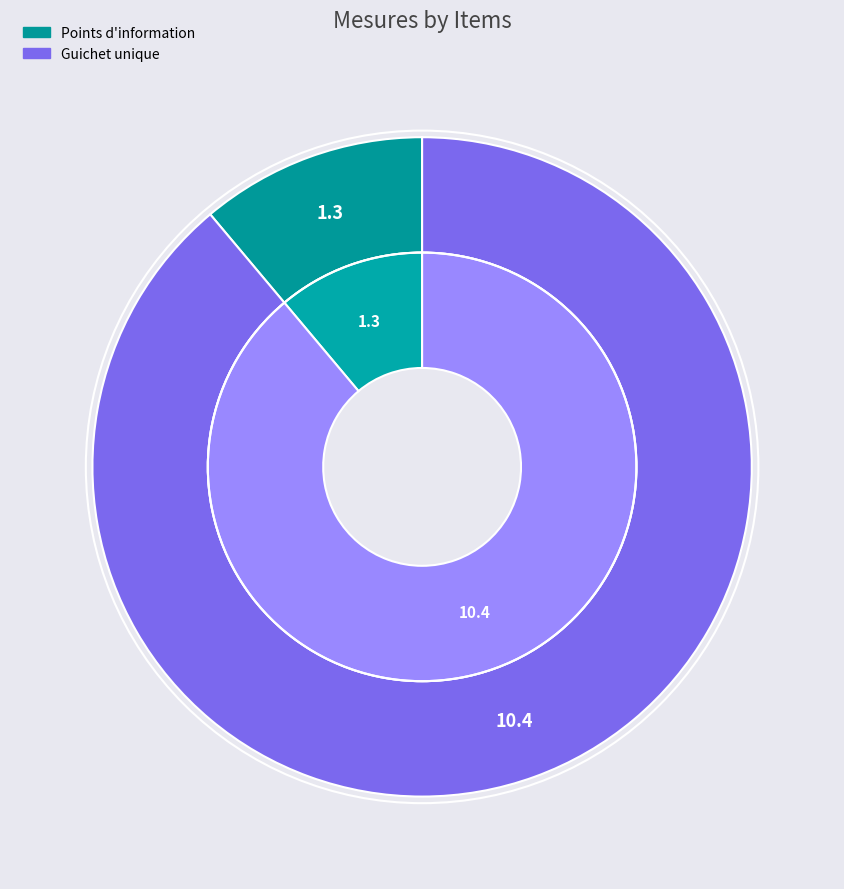

To the nearest percent, what is the difference between the 10.4.1, 10.4.2, 10.4.3, 10.4.4 and 1.3.1, 1.3.2, 1.3.3, 1.3.4 slice percentages?

78%